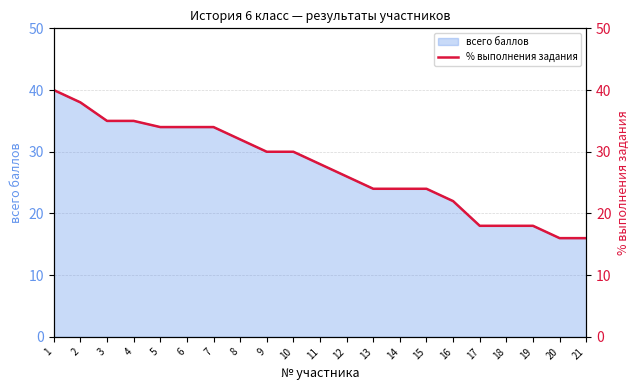

Between 19 and 21, which is larger?

19